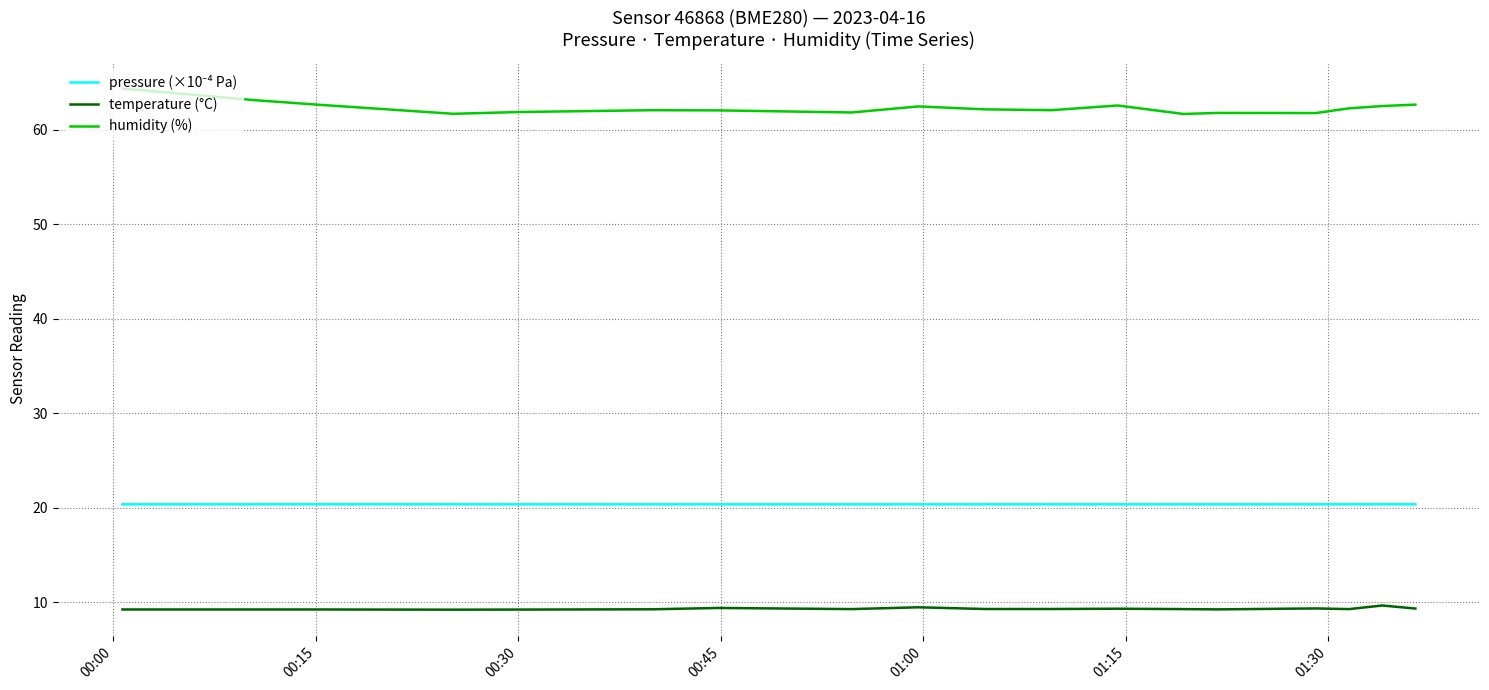

True or false: temperature (°C) and humidity (%) intersect in this chart.

False